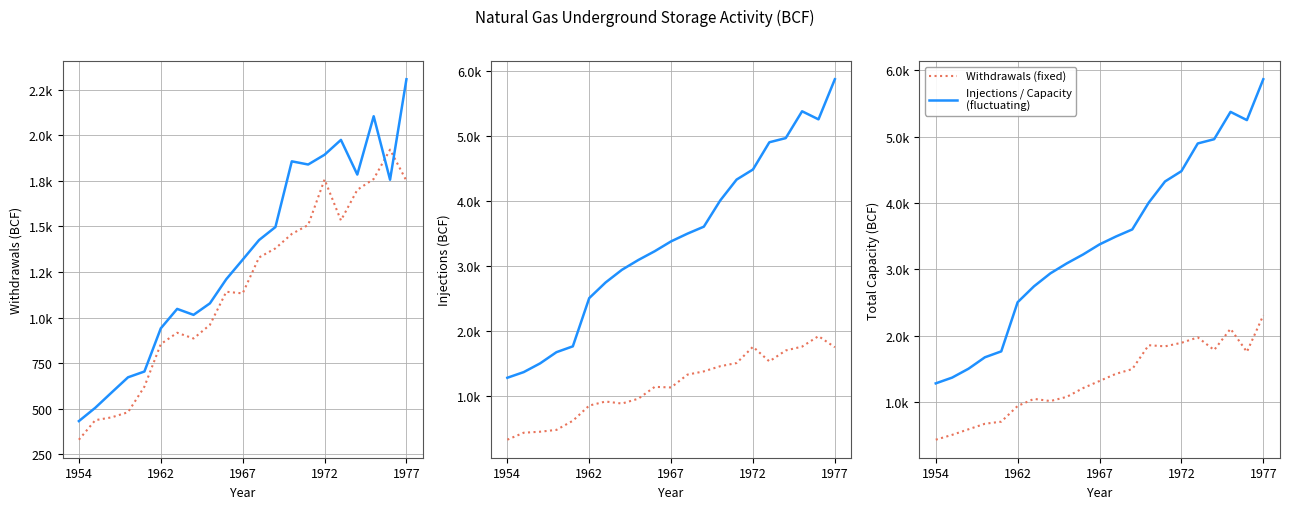

Is this an area chart (filled region under the line)?

No